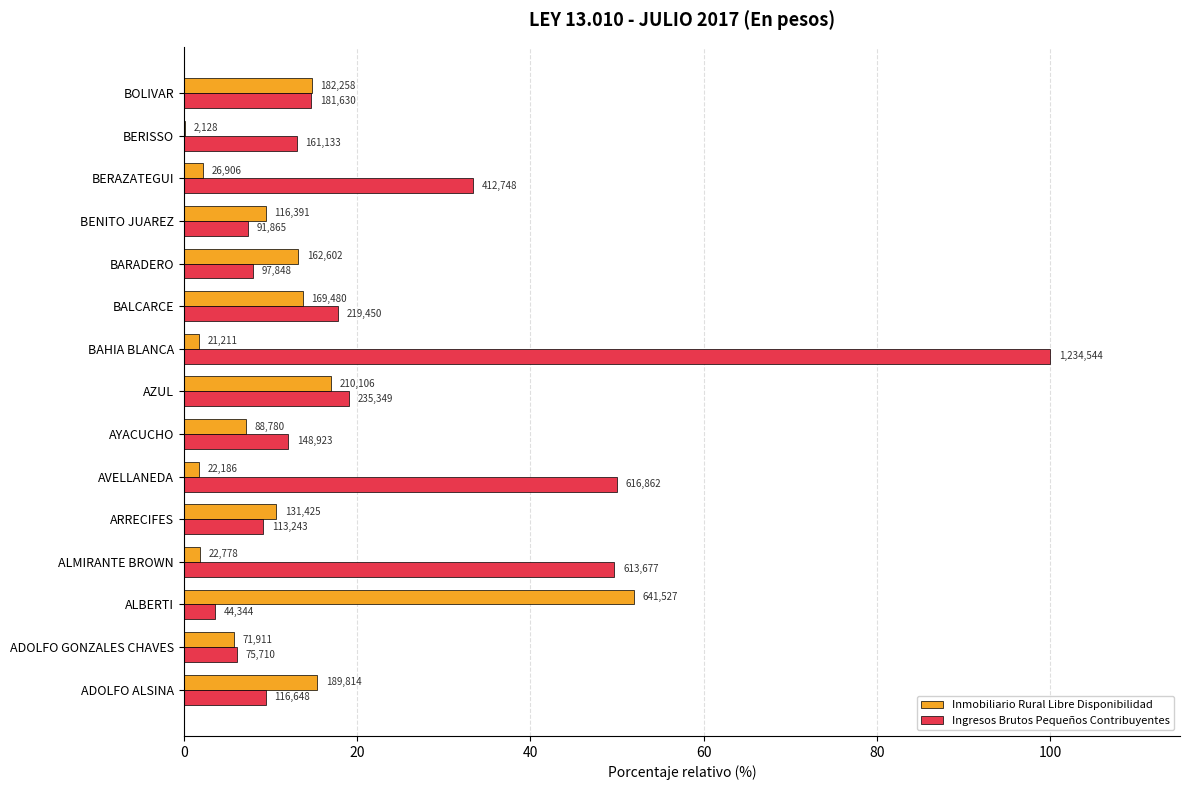

What are all the series names shown in the legend?

Inmobiliario Rural Libre Disponibilidad, Ingresos Brutos Pequeños Contribuyentes